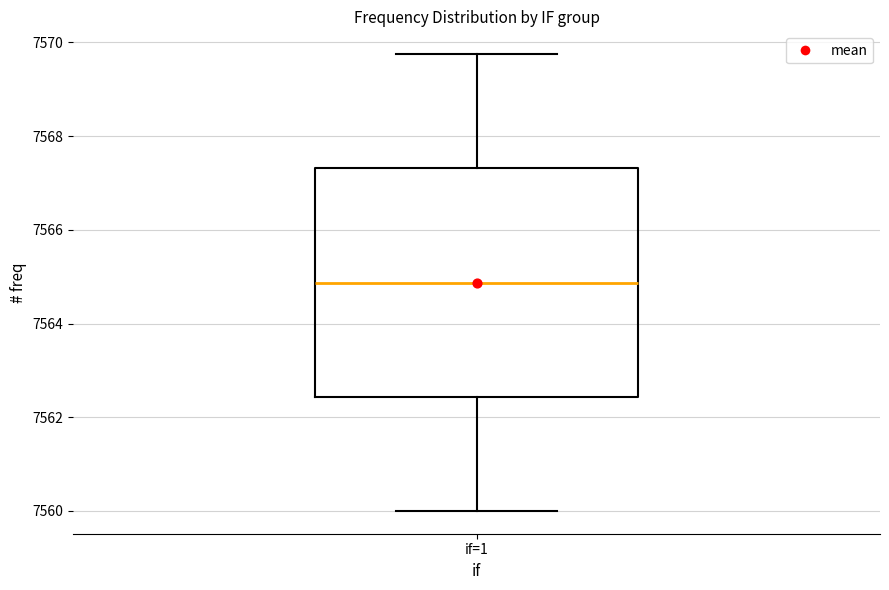

Read this box plot against the y-axis: the position of the median line, the range covered by the box, and the ends of both whiskers. The values are not printed on the chart, so give them approximately, as read against the axis.

median 7564.8, box 7562.4 to 7567.4, whiskers 7560.0 to 7569.8